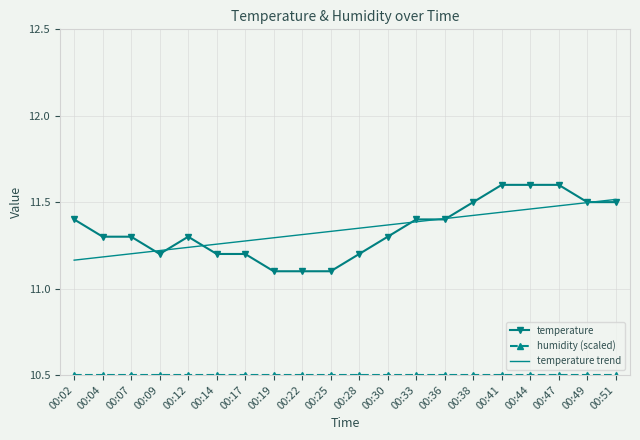

What is the difference between the maximum and second lowest values in the temperature series?

0.5